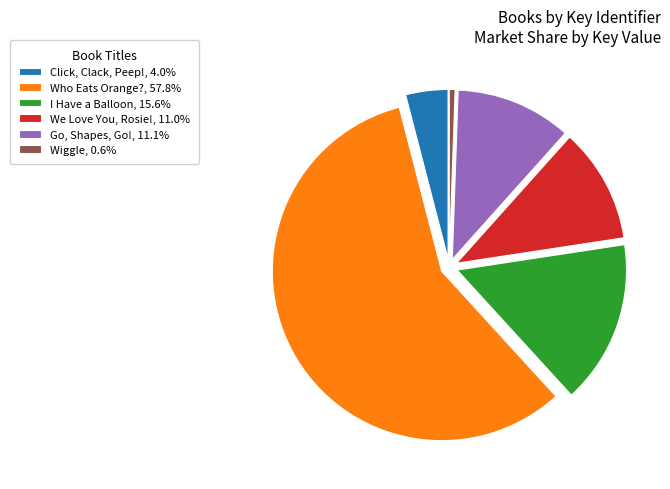

Combined, do We Love You, Rosie! and Wiggle account for over 50%?

No